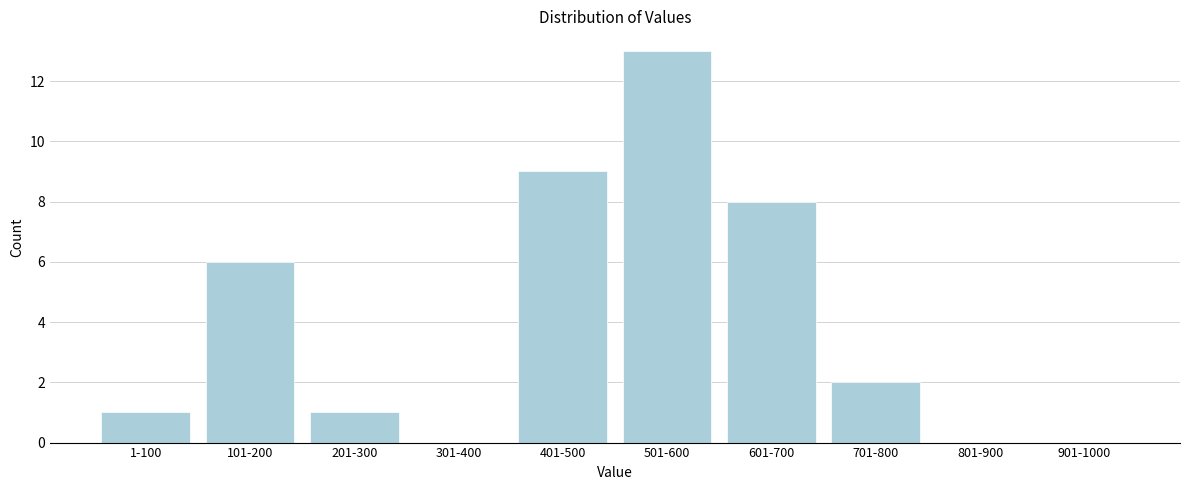

Reading left to right, transcribe all the data shown in this chart.

1-100=1	101-200=6	201-300=1	301-400=0	401-500=9	501-600=13	601-700=8	701-800=2	801-900=0	901-1000=0